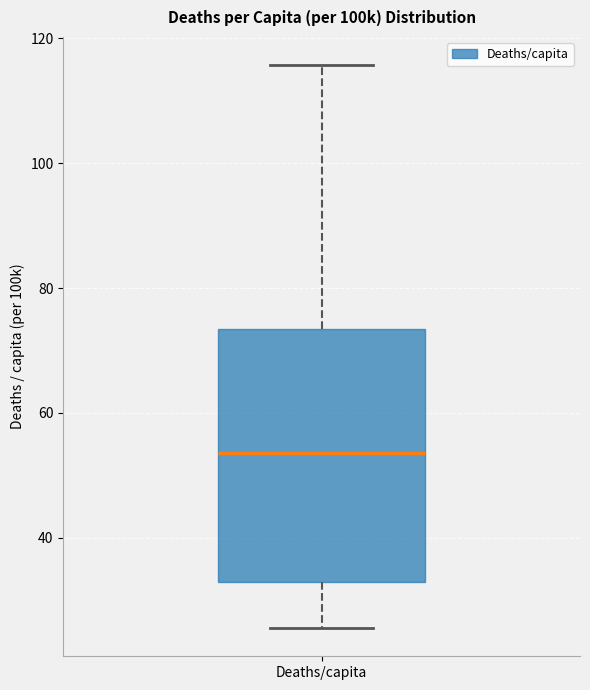

Where does the upper whisker of the box for Deaths/capita end on the y-axis? The values are not printed on the chart, so give them approximately, as read against the axis.

116